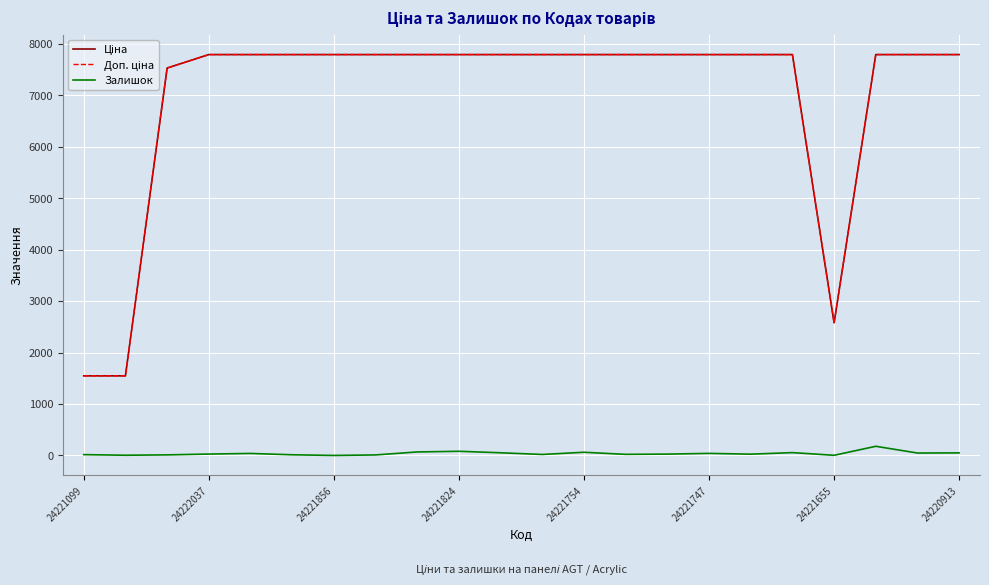

What is the highest value of the Залишок series?

178.0